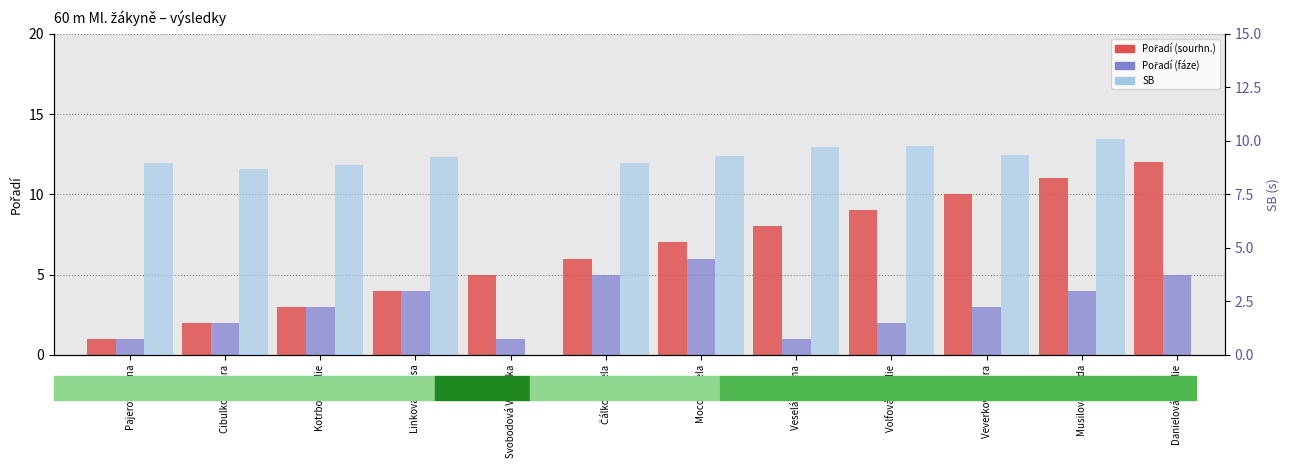

Which series has the largest total across all categories?

SB